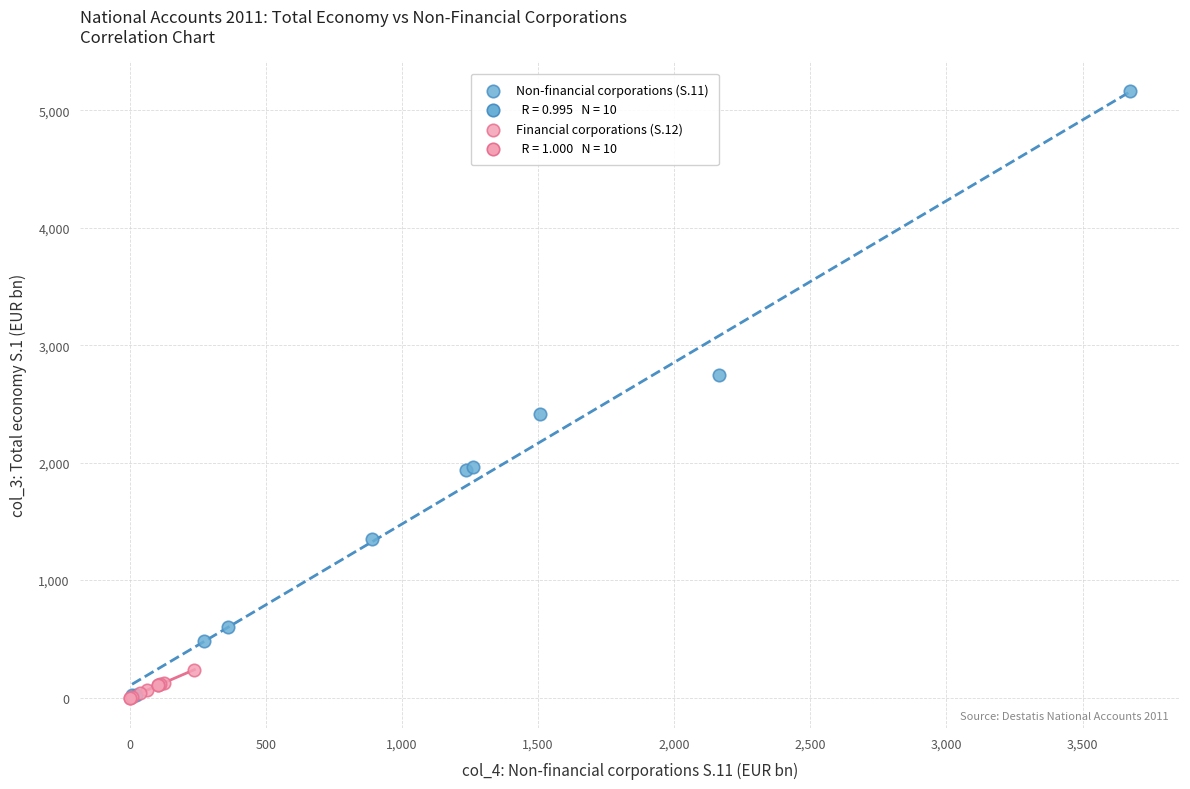

Which series has the widest spread of Y values?

Non-financial corporations (S.11)